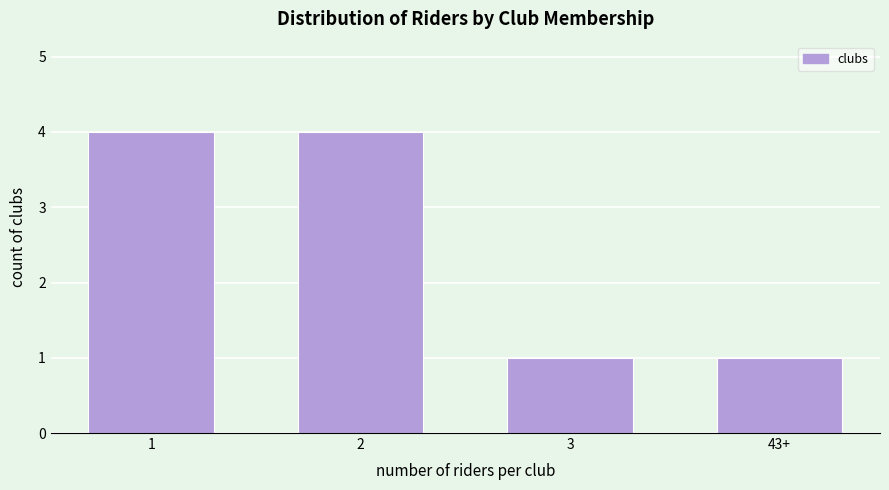

Reading right to left, transcribe all the data shown in this chart.

43+=1	3=1	2=4	1=4